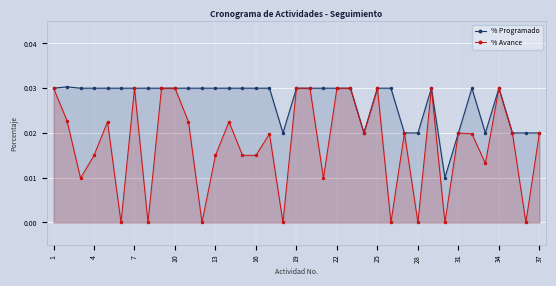

How many lines are shown in the chart?

2